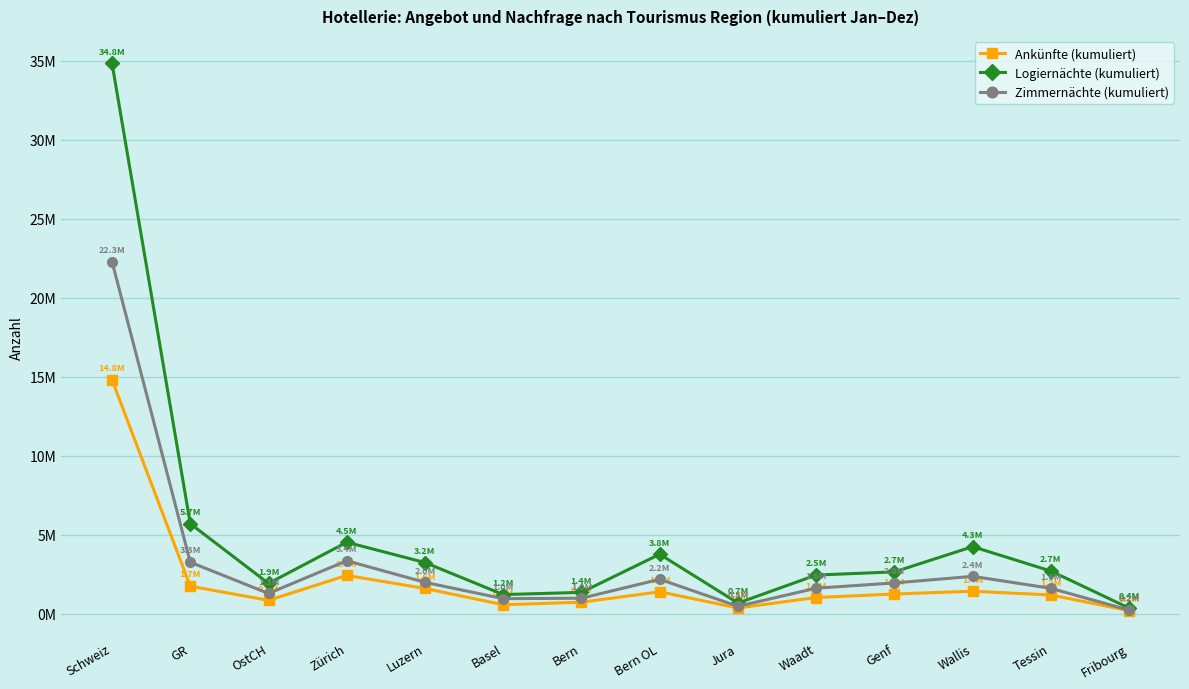

Between Basel and Wallis, which series saw the biggest shift?

Logiernächte (kumuliert)